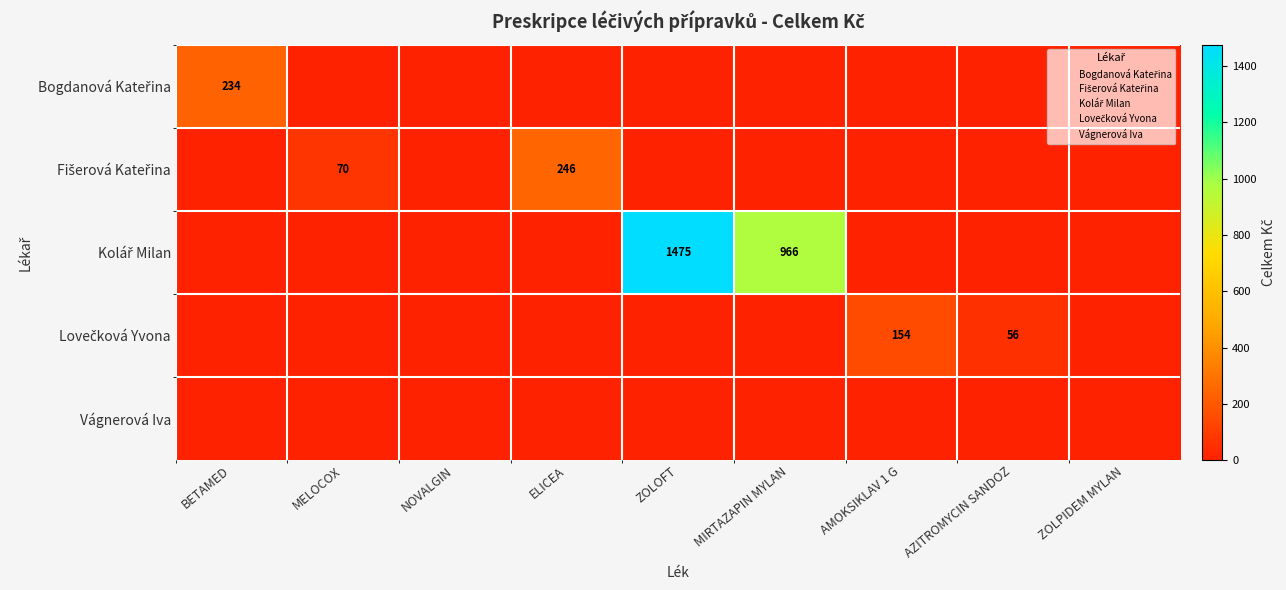

The Lovečková Yvona series shows 44.5 at AMOKSIKLAV 1 G. True or false?

False